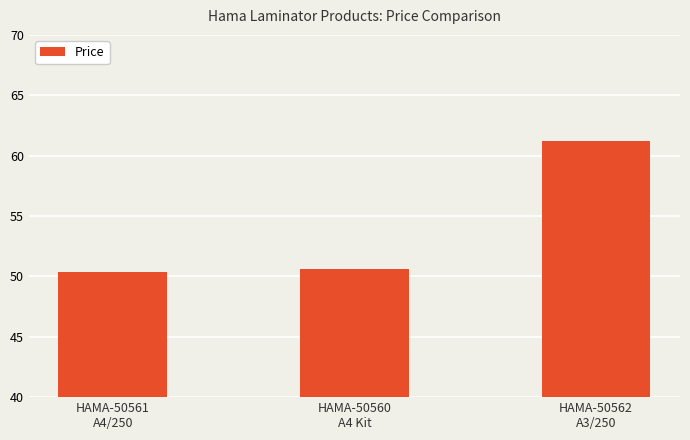

What is the change in value from HAMA-50561
A4/250 to HAMA-50562
A3/250?

+10.8